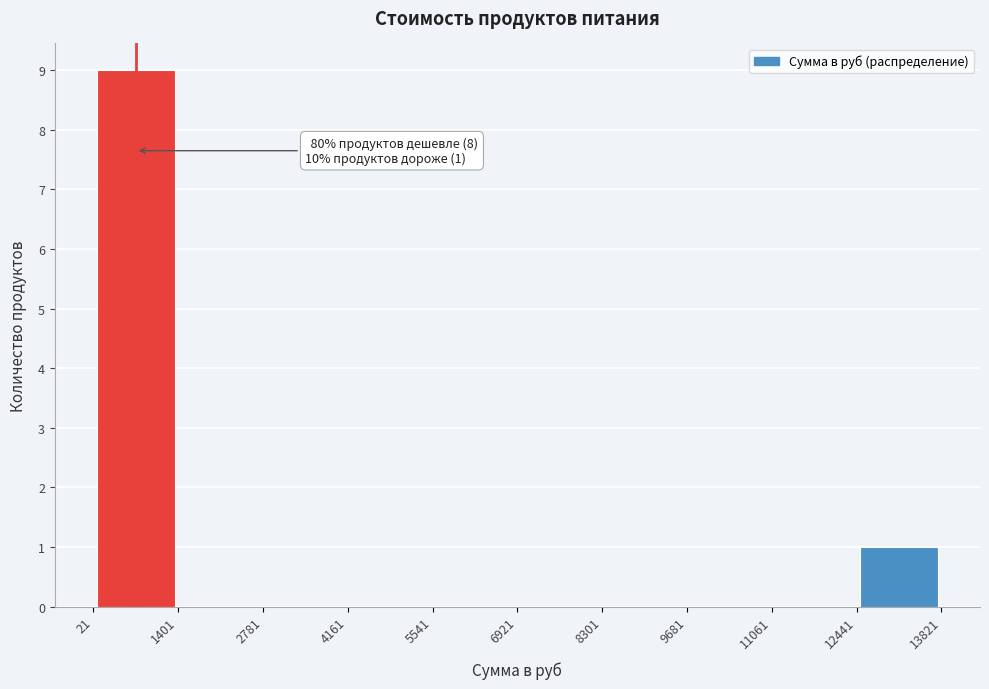

Which range on the x-axis has the tallest bar?

21 to 1401